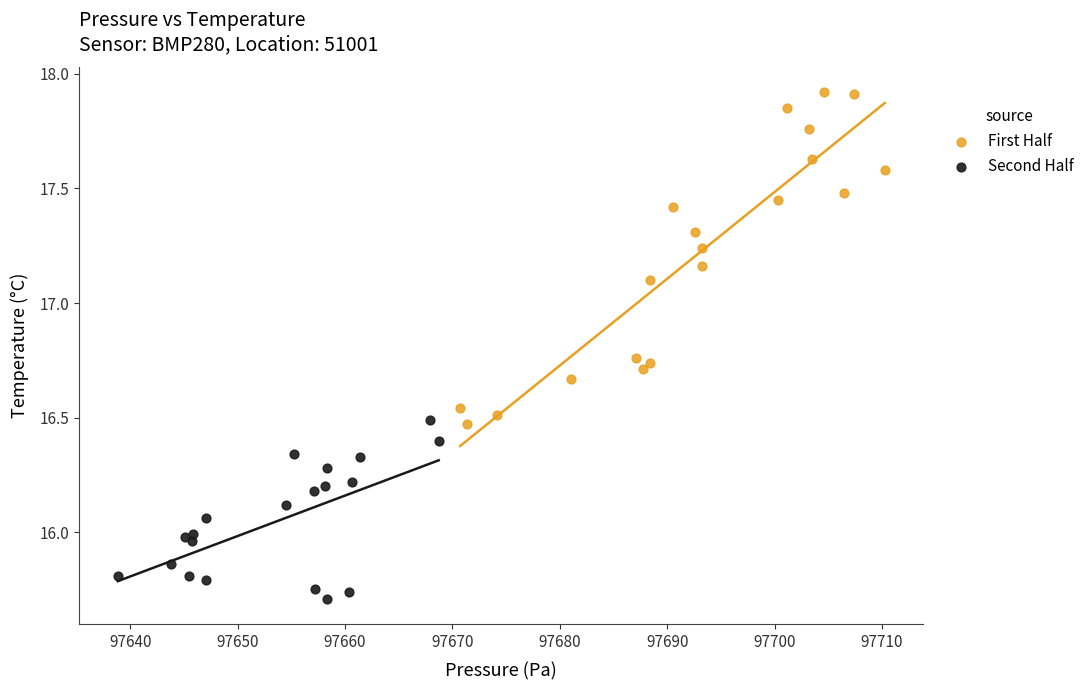

Which series contains the lowest Y value?

Second Half